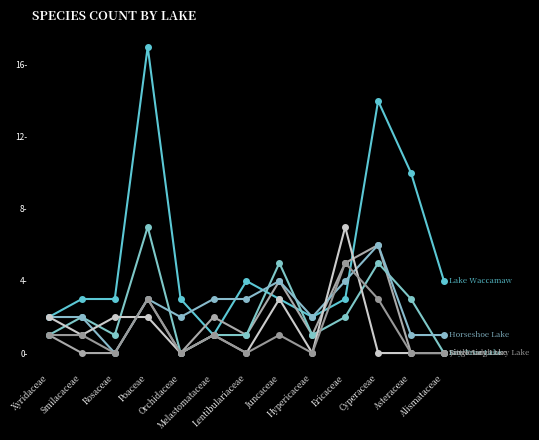

Is this an area chart (filled region under the line)?

No